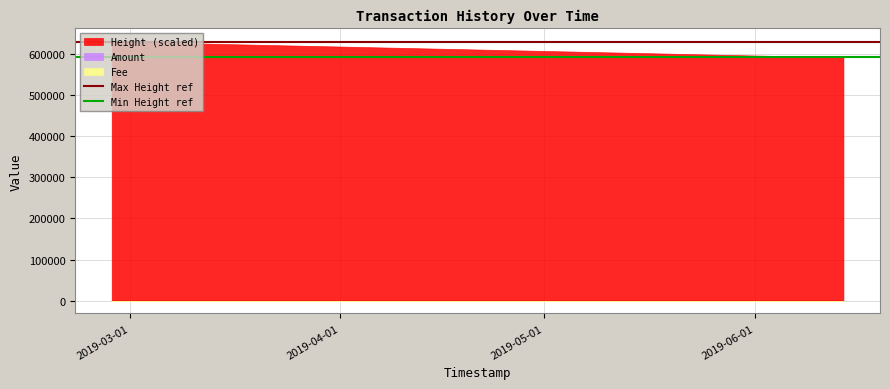

How many lines are shown in the chart?

2